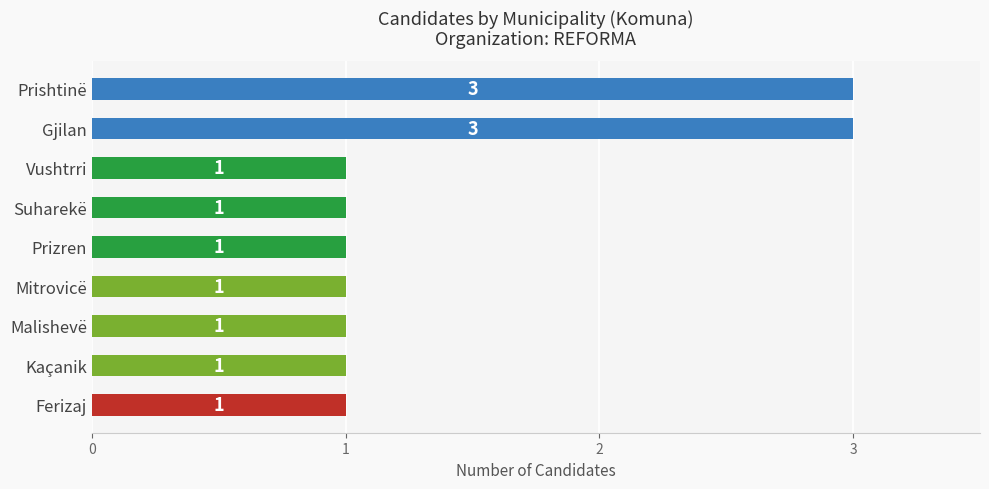

Reading top to bottom, what are all the values shown in this chart?

Prishtinë=3	Gjilan=3	Vushtrri=1	Suharekë=1	Prizren=1	Mitrovicë=1	Malishevë=1	Kaçanik=1	Ferizaj=1